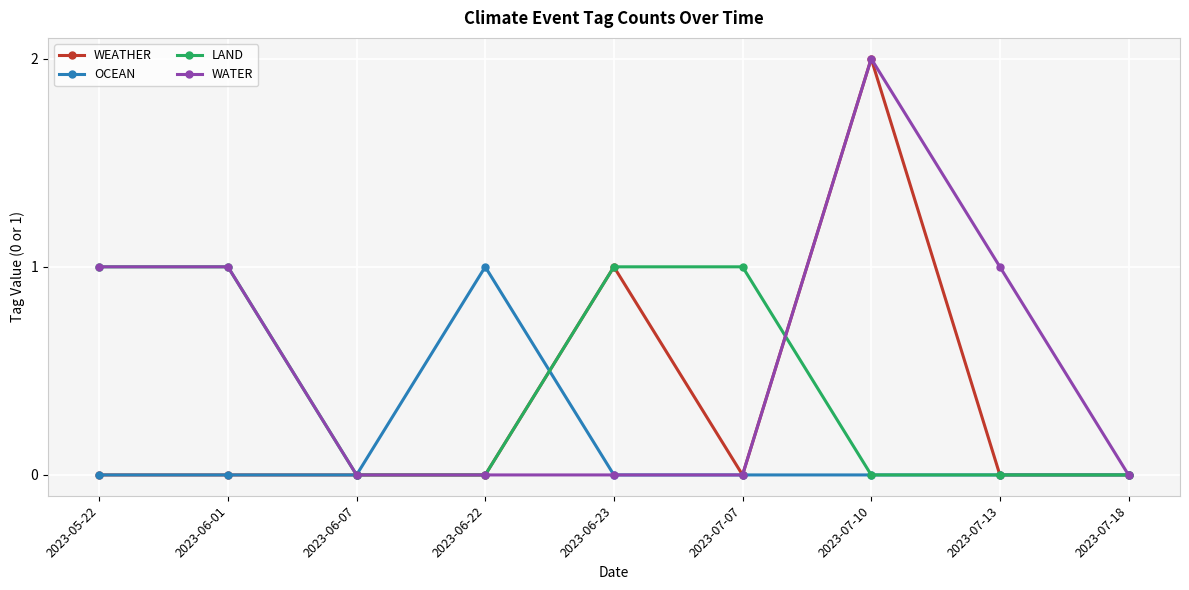

Is the value of WATER at 2023-07-13 greater than the value of WEATHER at 2023-07-07?

Yes